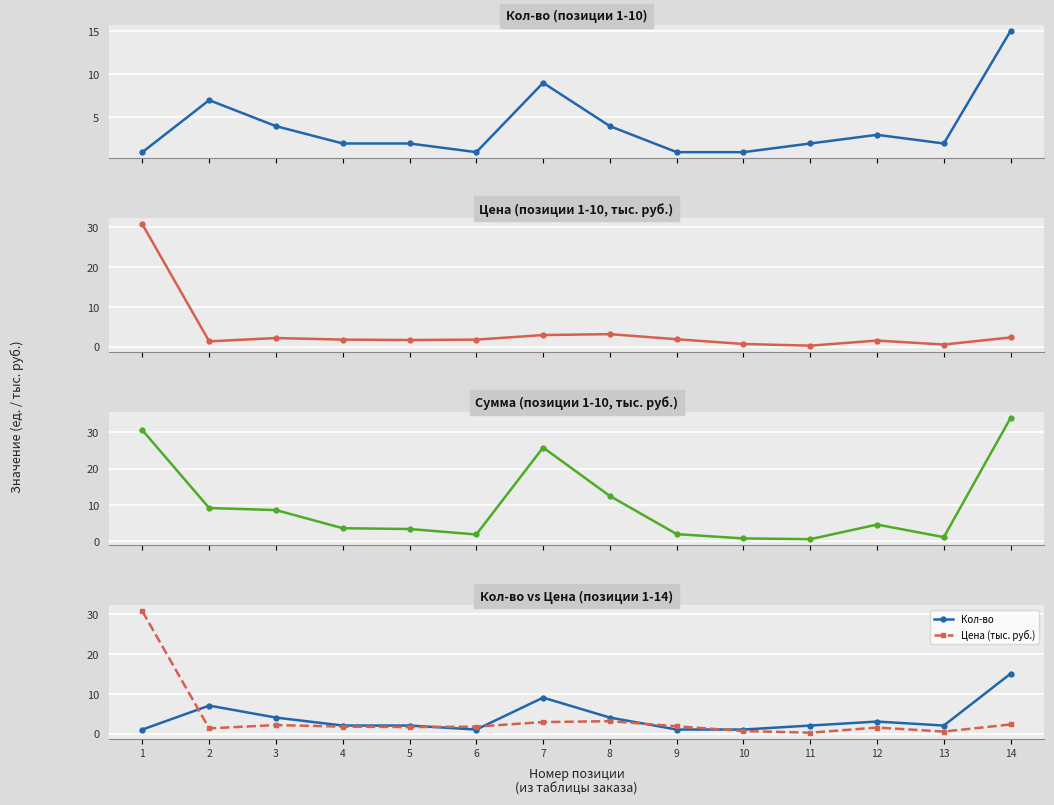

What is the average value of the Кол-во series?

3.9